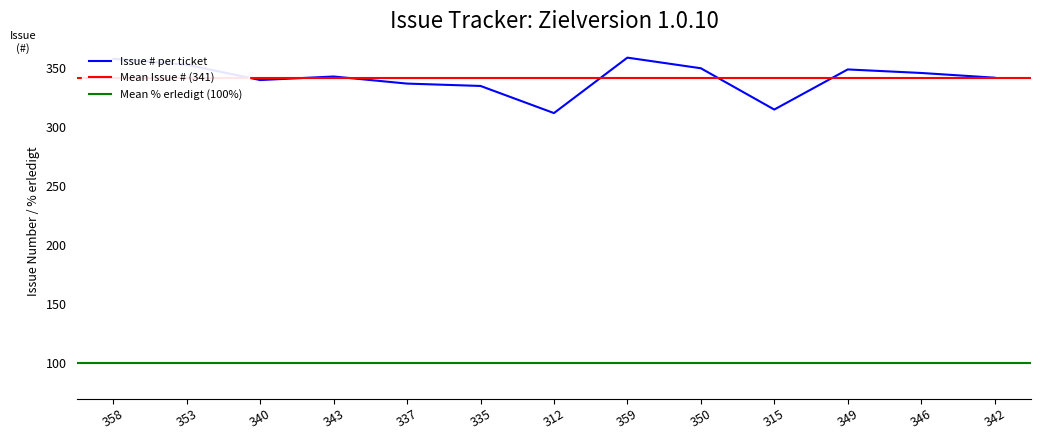

True or false: the data shows 498 at 335.

False